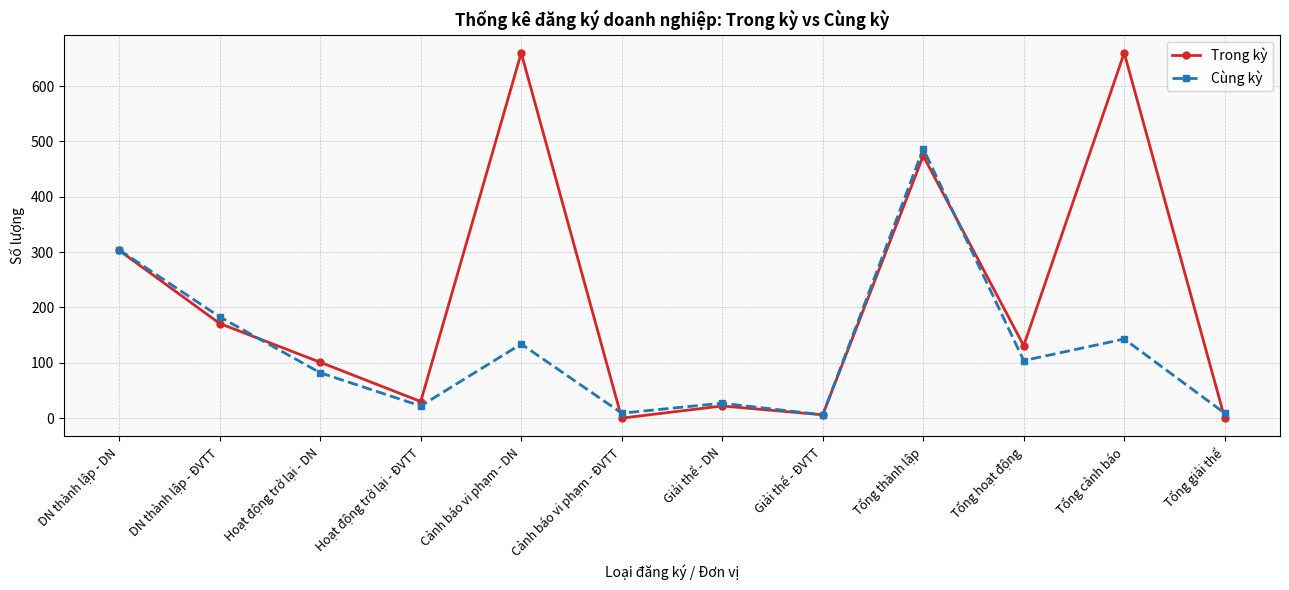

What position from the left is Giải thể - ĐVTT?

8